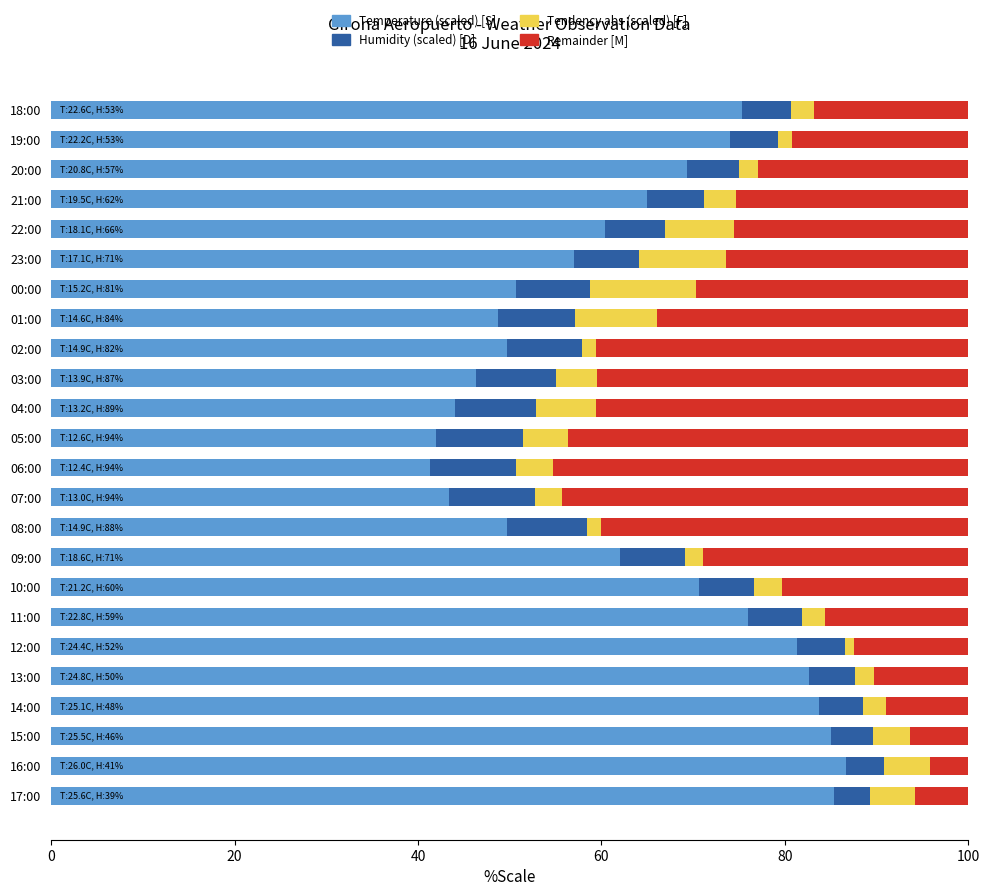

What is the total value across all series at 14:00?

100.0